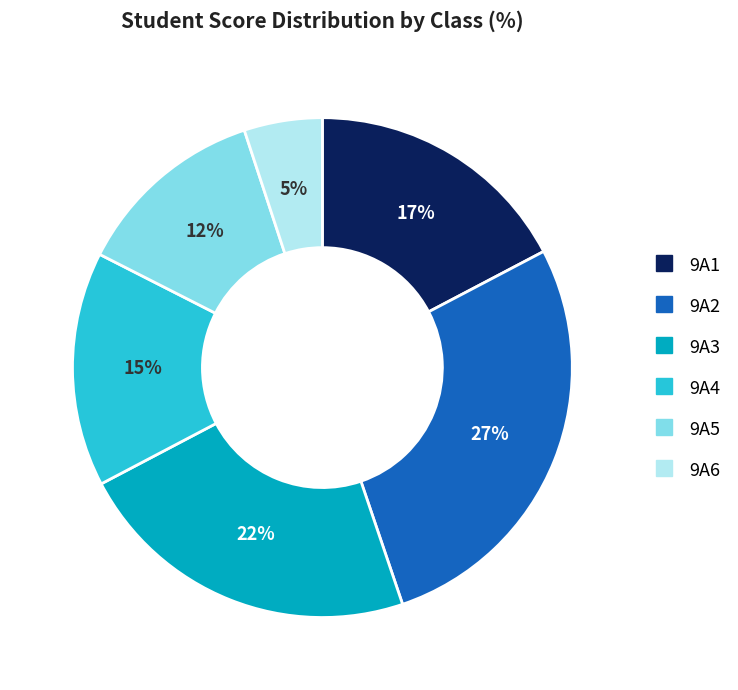

Does any single category account for the majority?

No